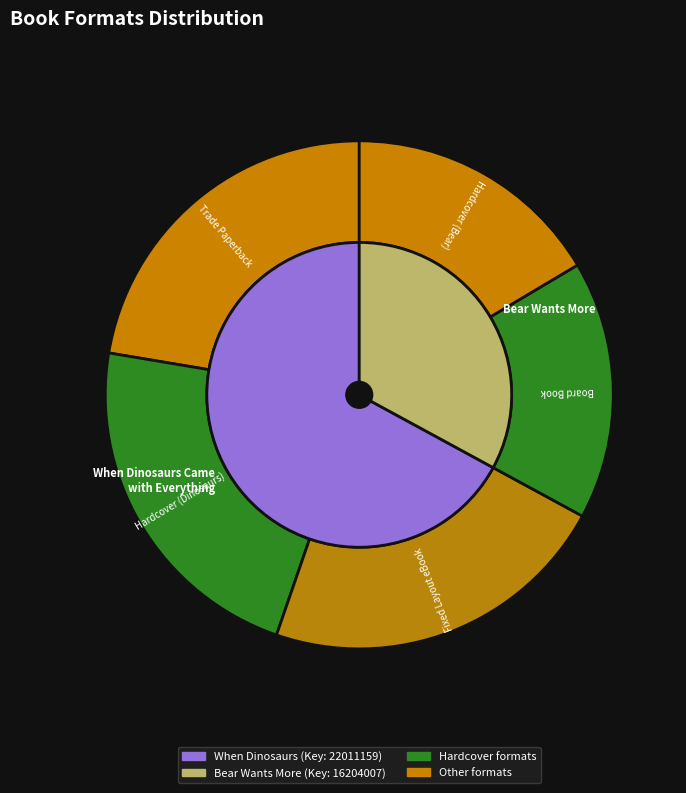

To the nearest percent, what is the average slice percentage?

20%